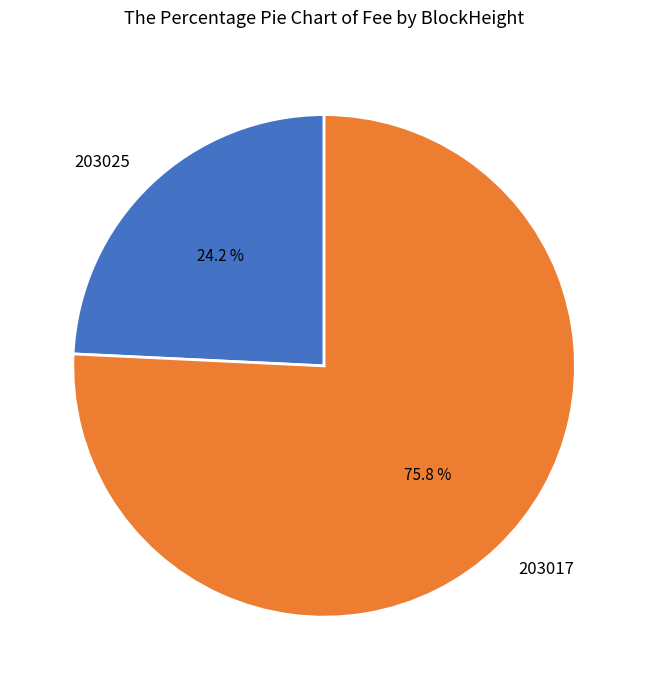

Does any single category account for the majority?

Yes